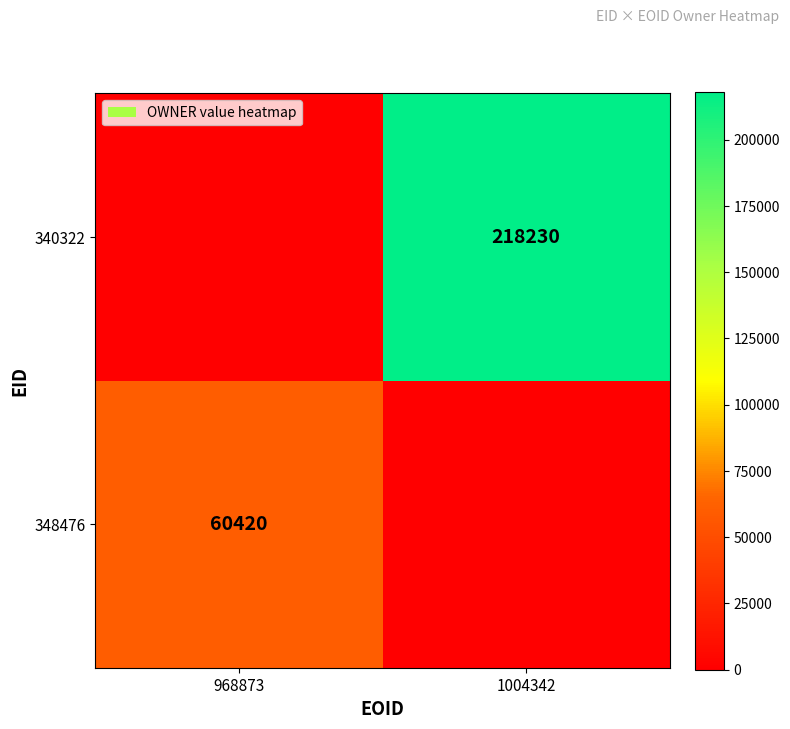

Is the value of 340322 at 1004342 greater than the value of 348476 at 968873?

Yes